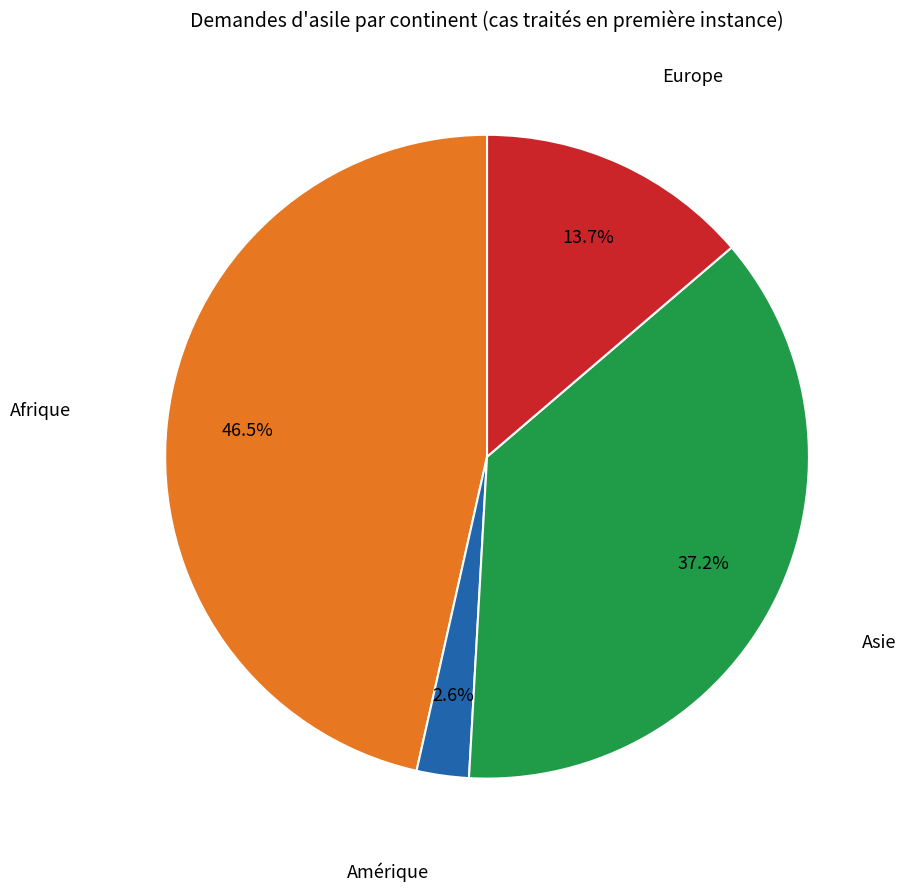

What is the largest slice in the pie chart?

Afrique